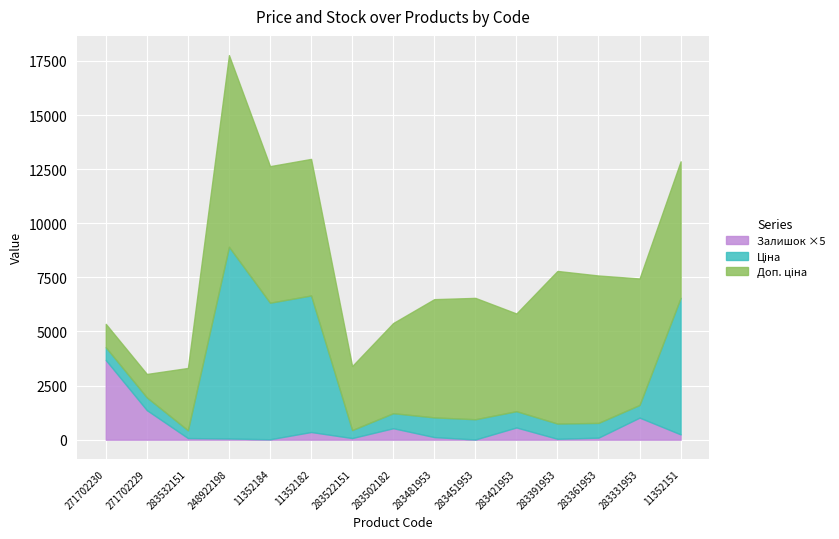

How many data points in Ціна are above 705?

8